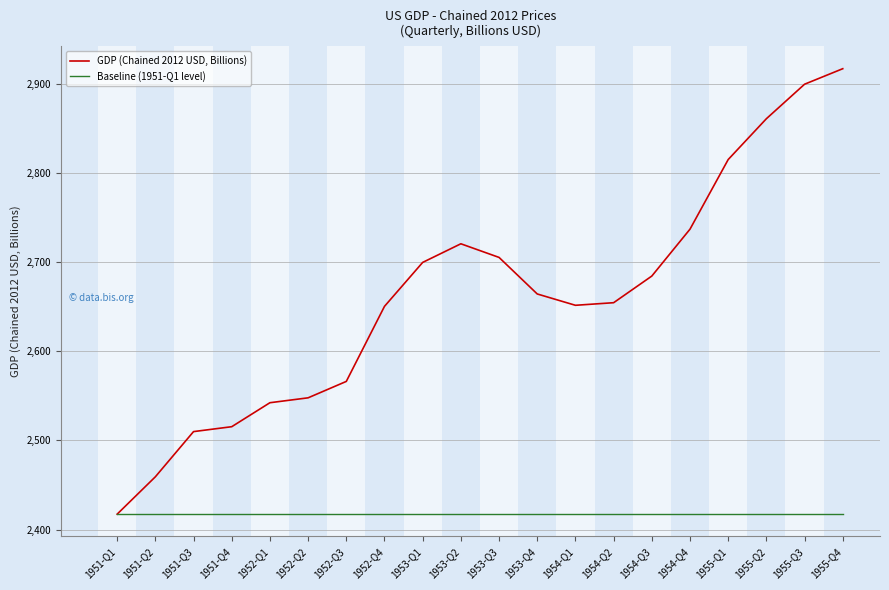

What is the sum of all GDP (Chained 2012 USD, Billions) values?

53218.5